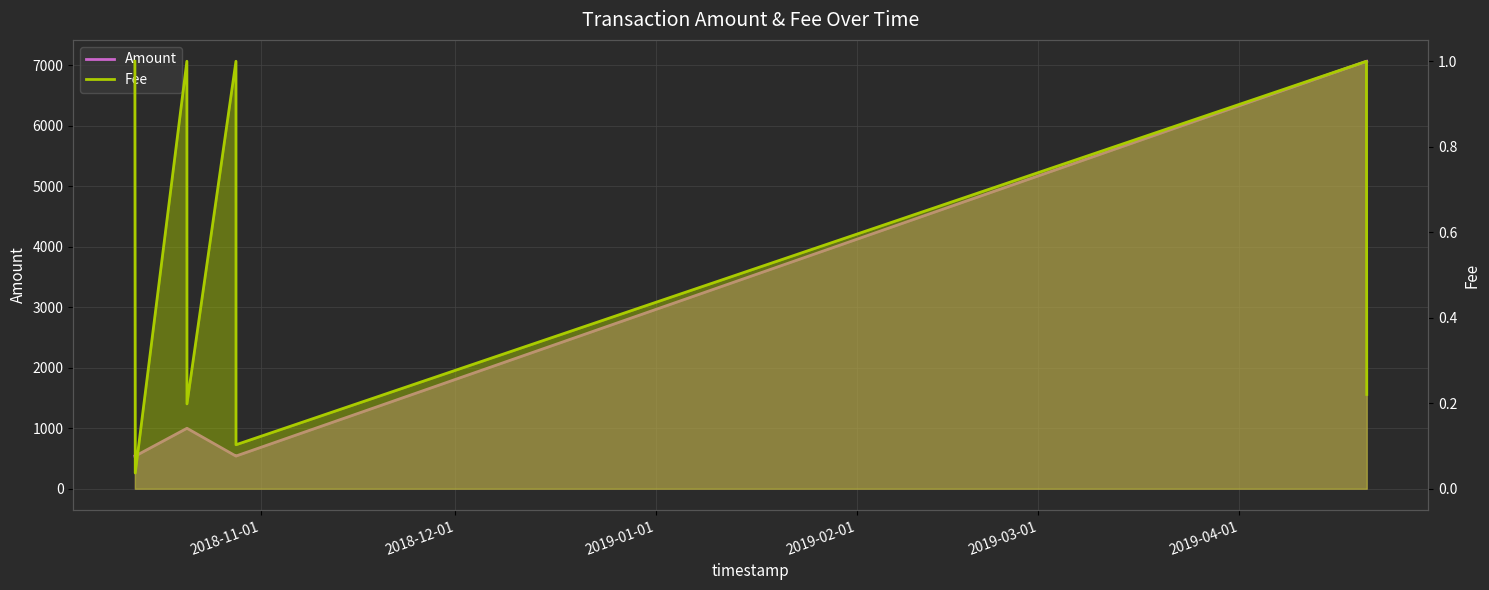

Which series has the largest range (max minus min)?

Amount